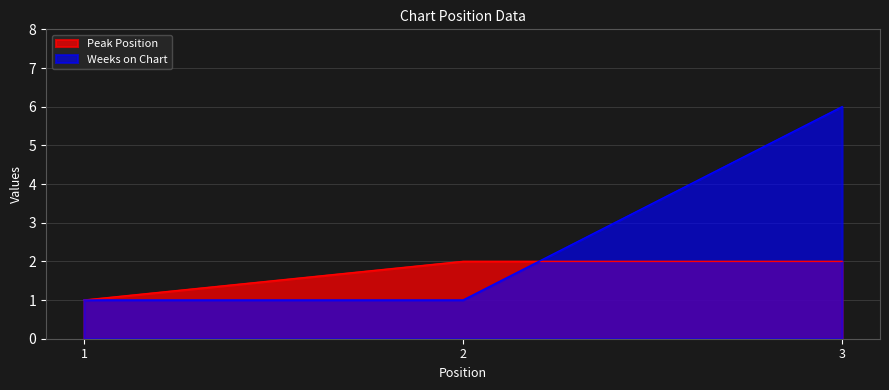

Reading left to right, what are all the values shown in this chart?

Peak Position: 1	2	2
Weeks on Chart: 1	1	6